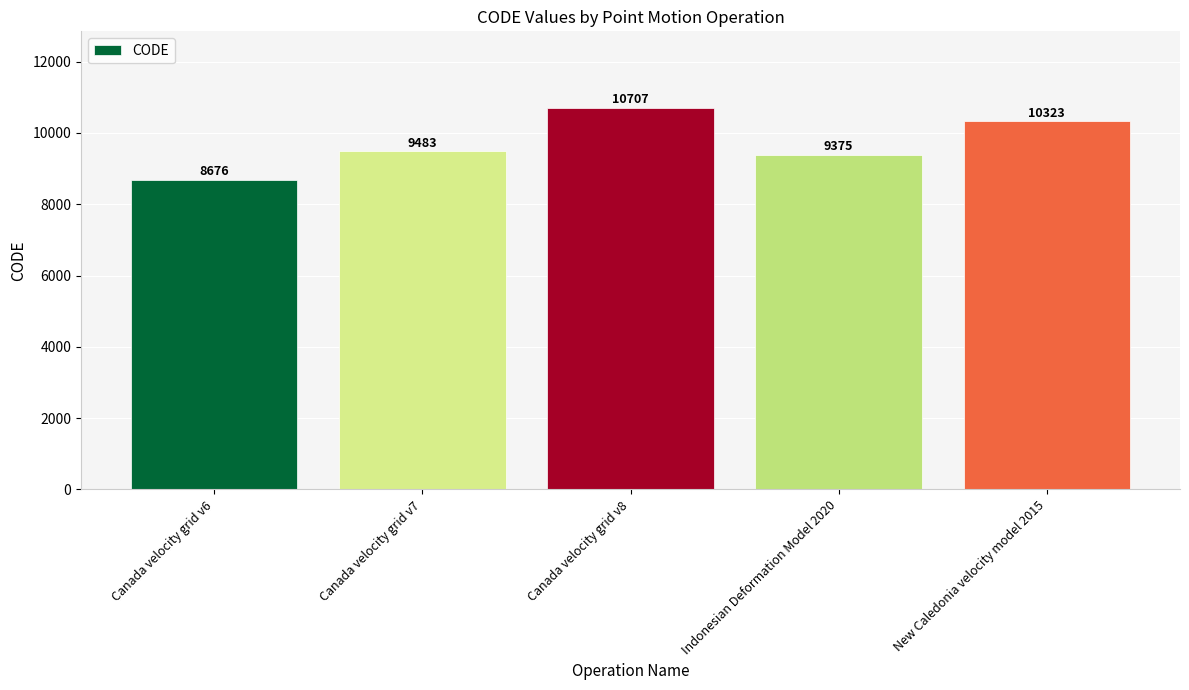

The value at Canada velocity grid v8 is 16390. True or false?

False